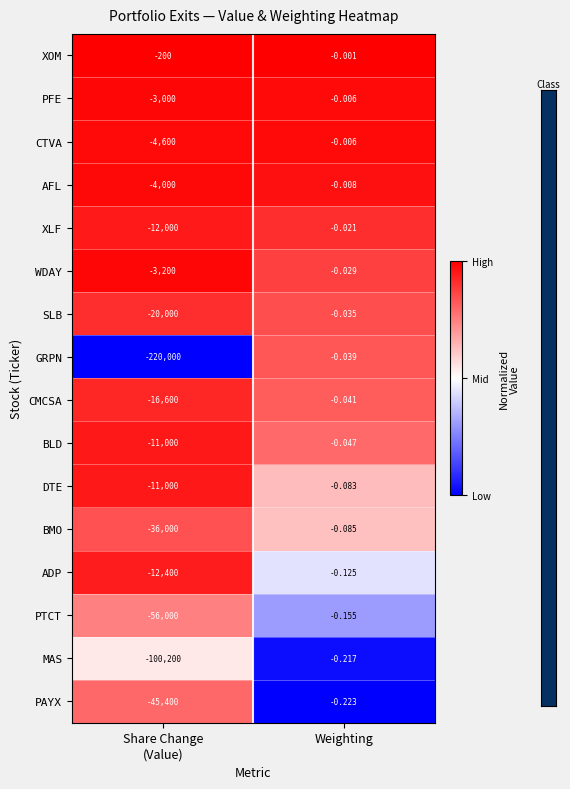

At which category is the sum across all series the highest?

Weighting